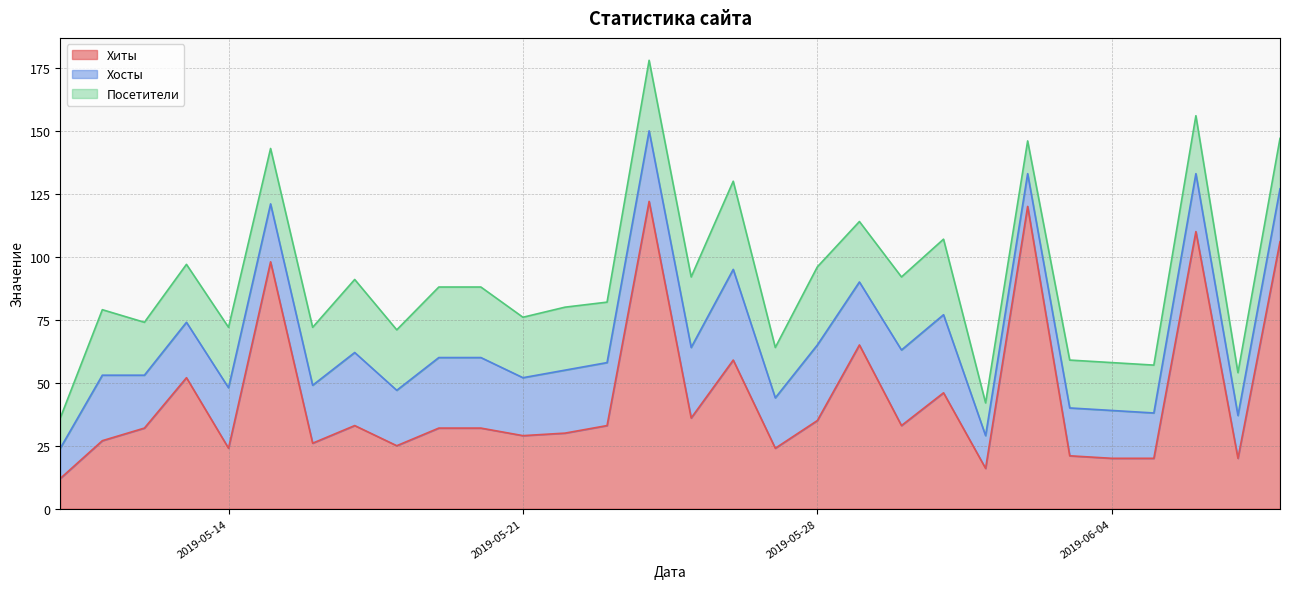

Is the value of Посетители at 2019-06-01 greater than the value of Хосты at 2019-05-18?

No